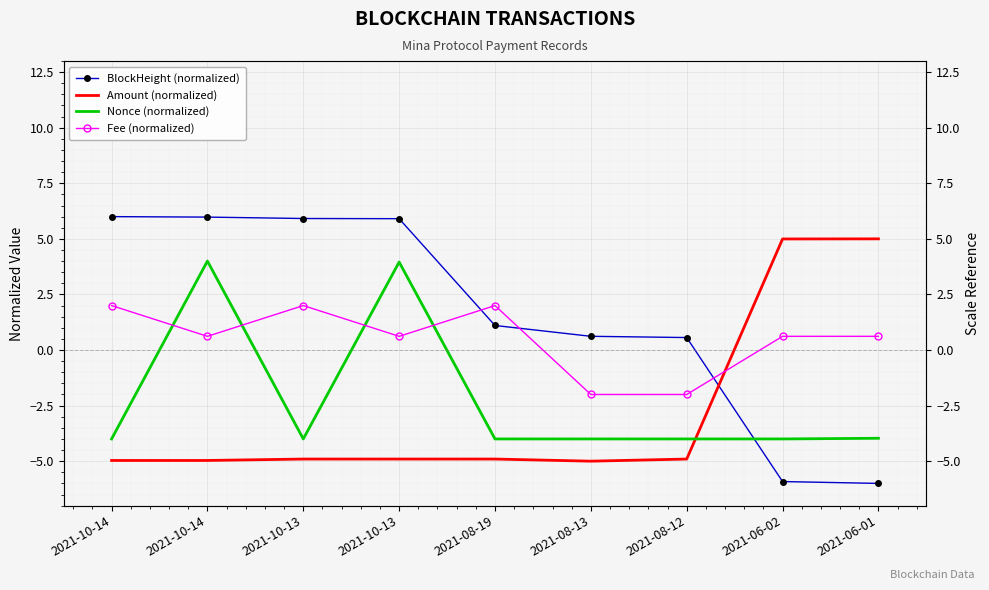

Is this an area chart (filled region under the line)?

No